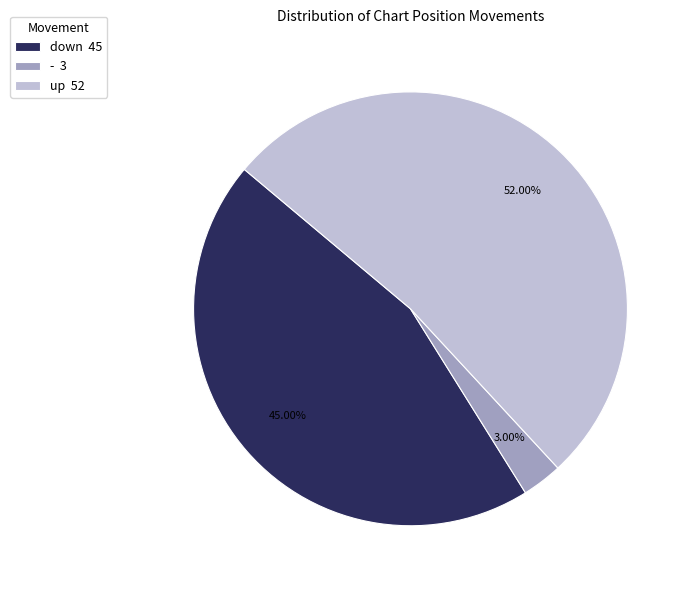

What is the smallest slice in the pie chart?

-